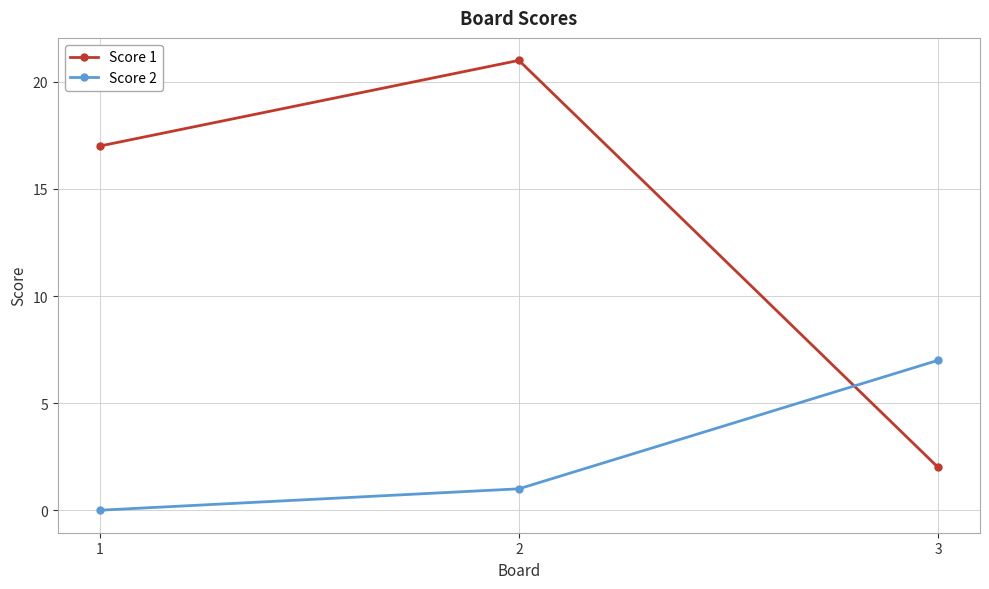

How many Score 1 values are between 2 and 21?

3